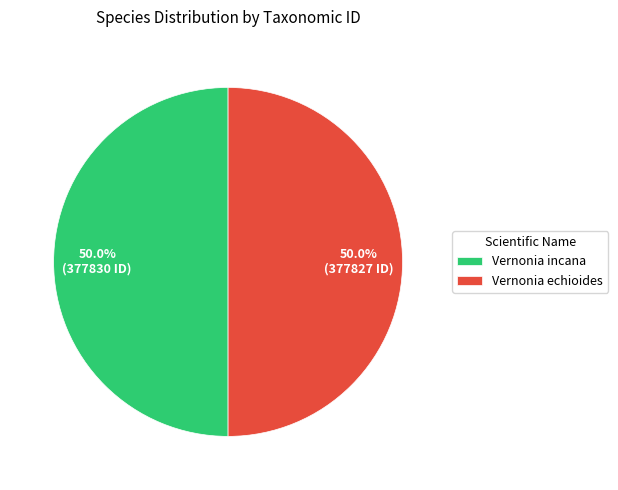

What percentage is NOT represented by Vernonia incana?

50.0%